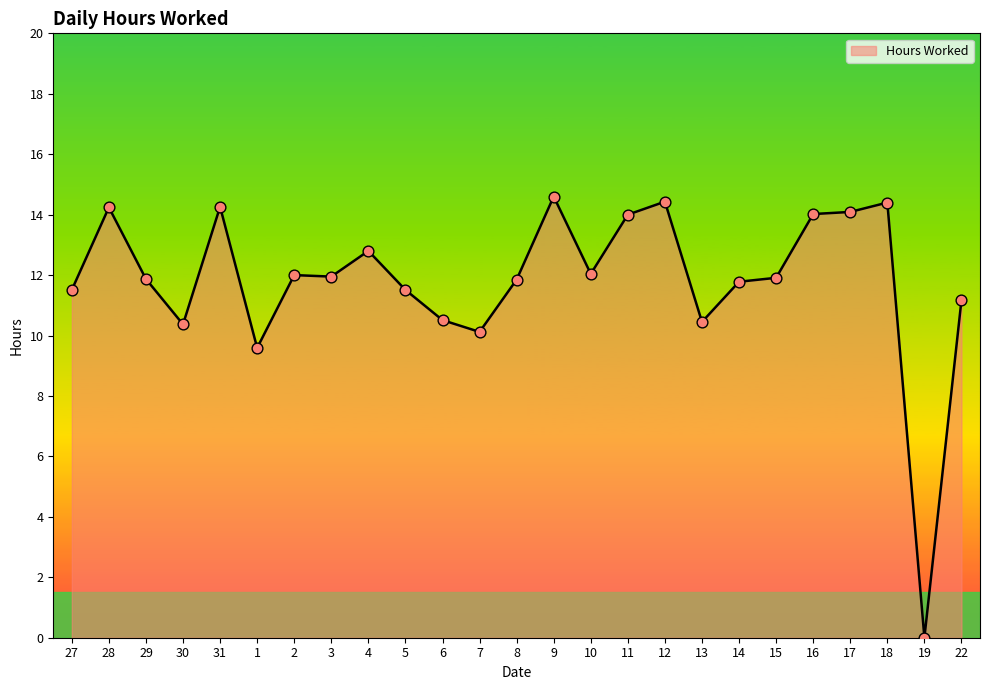

What is the ratio of the value at 28 to the value at 4?

1.1